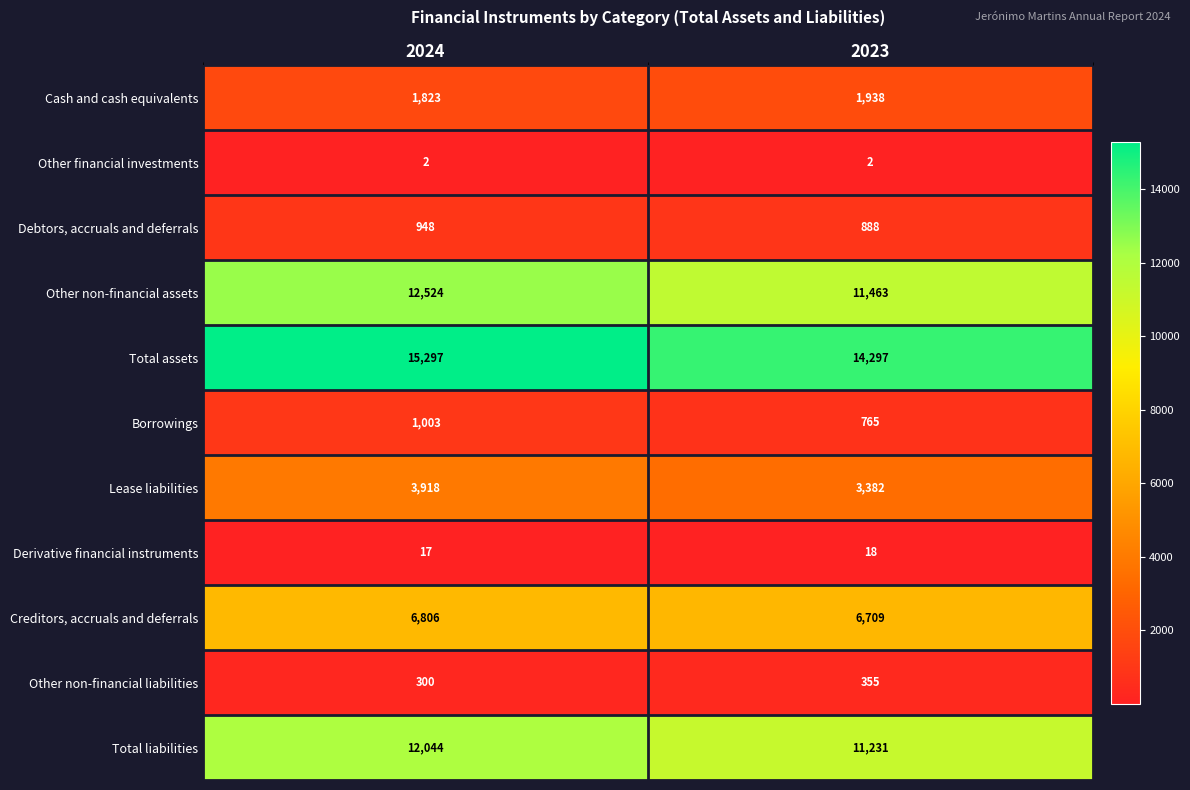

At which category is the sum across all series the highest?

2024